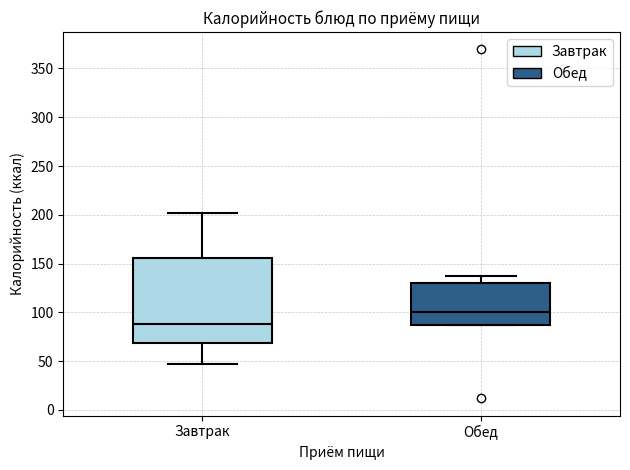

Where is the upper edge of the box for Завтрак on the y-axis? The values are not printed on the chart, so give them approximately, as read against the axis.

155